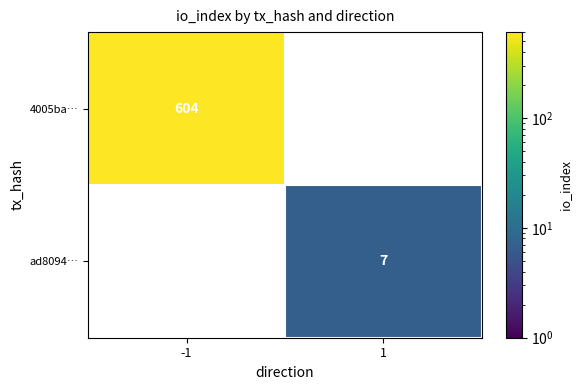

Which category has the lowest value across all series?

1